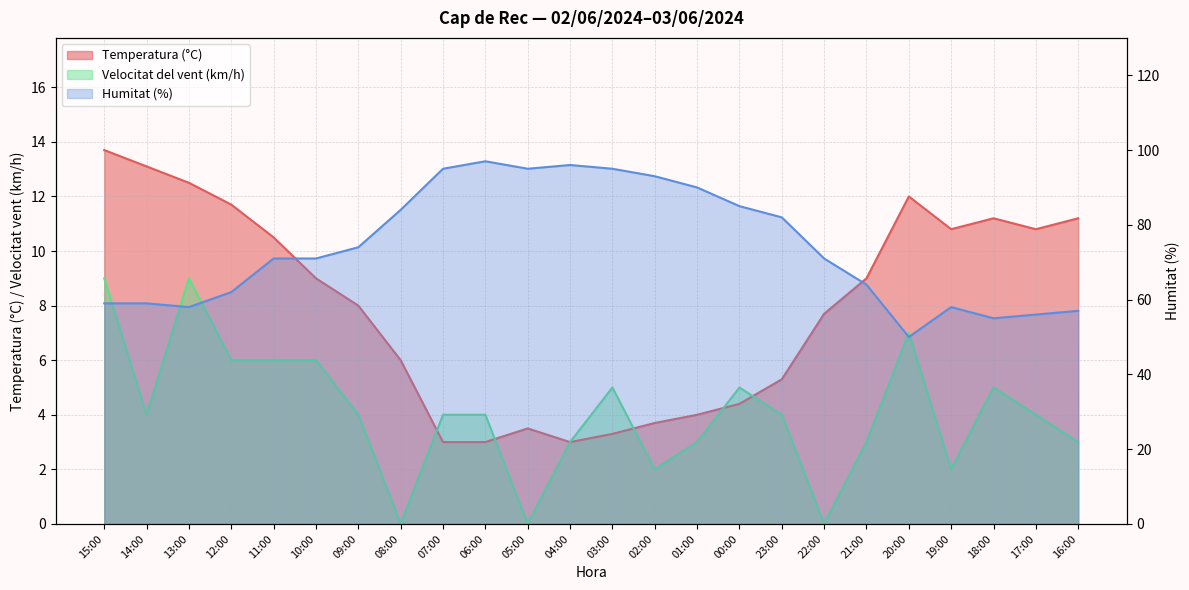

True or false: Temperatura (°C) has more than 0 points higher than both neighbors.

True